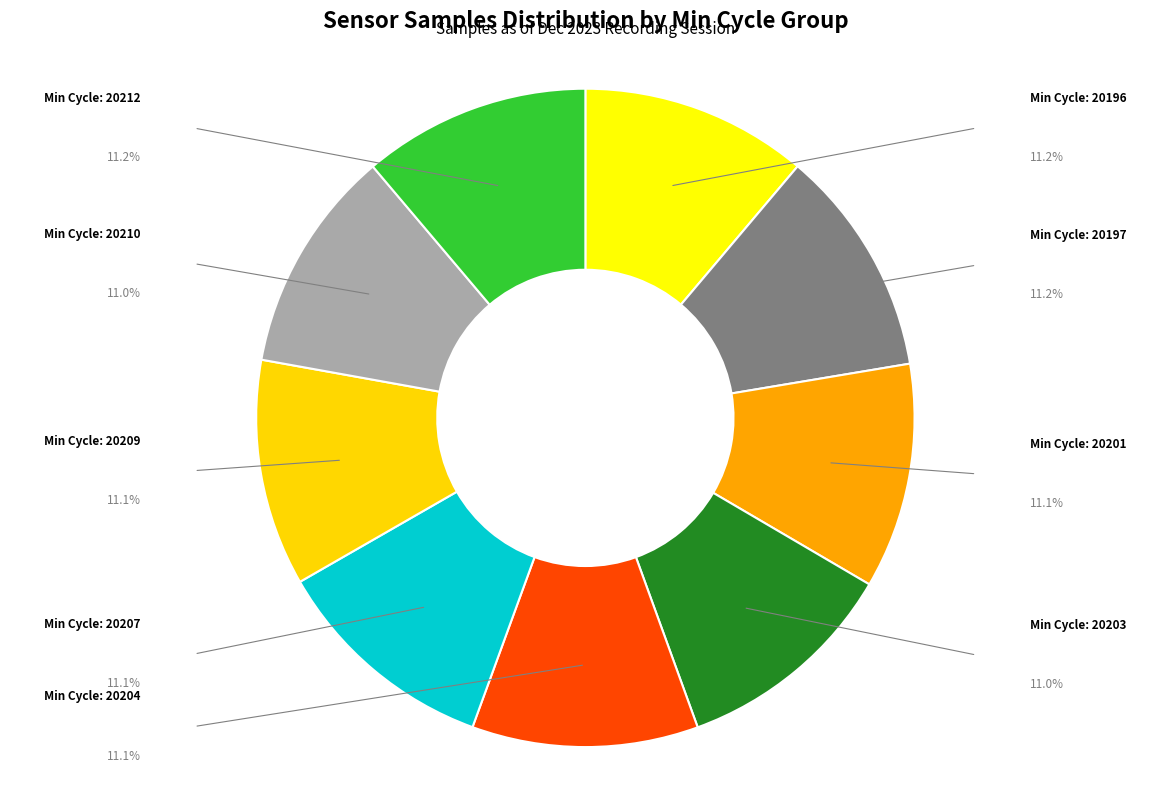

How many slices are in this pie chart?

9